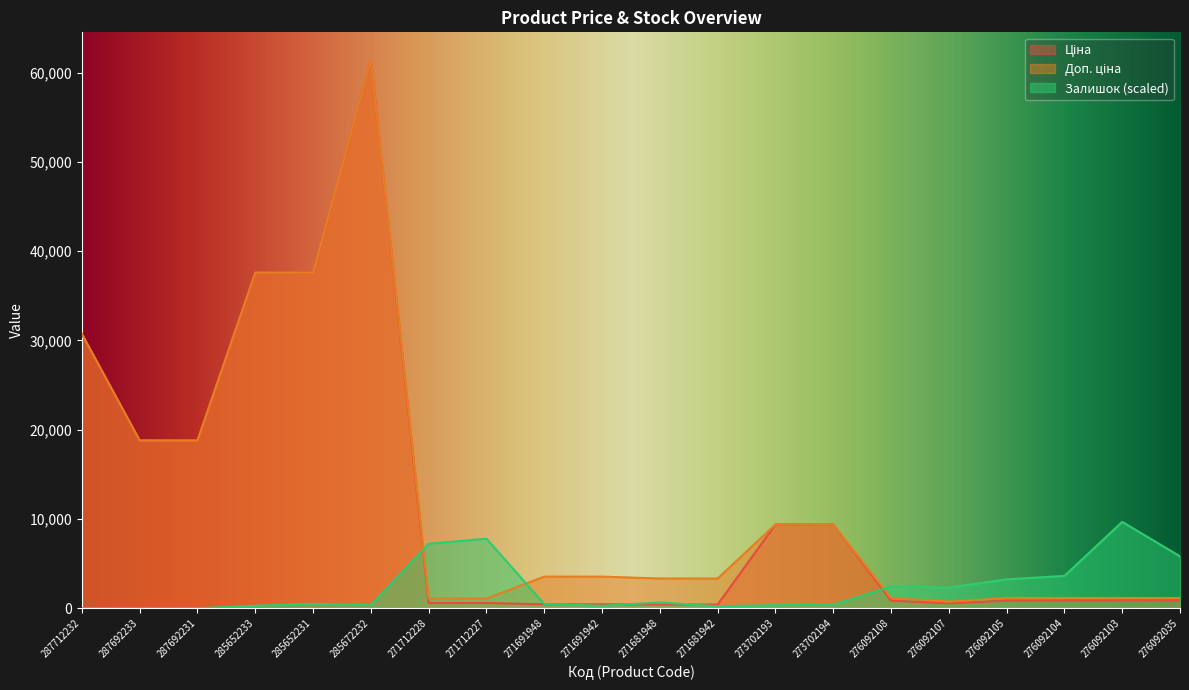

How many interior local peaks does the Ціна series have?

1